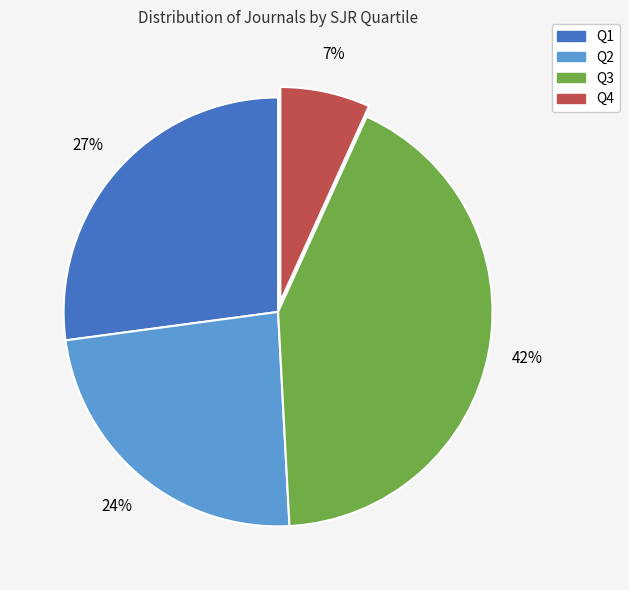

Which category has the biggest portion of the pie?

Q3